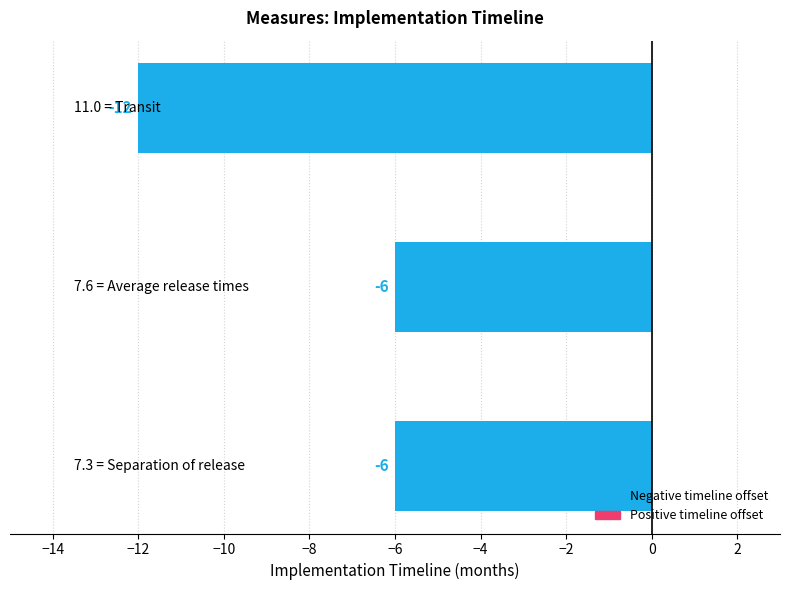

How many series are shown in this chart?

1